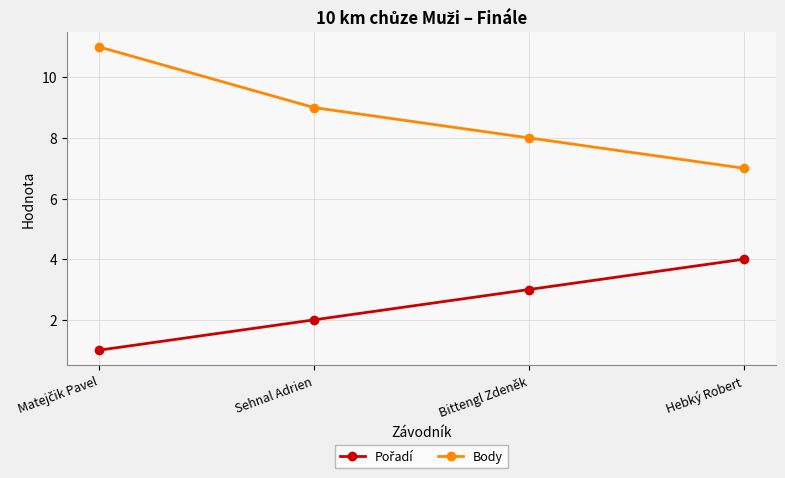

Count the number of categories in the chart.

4